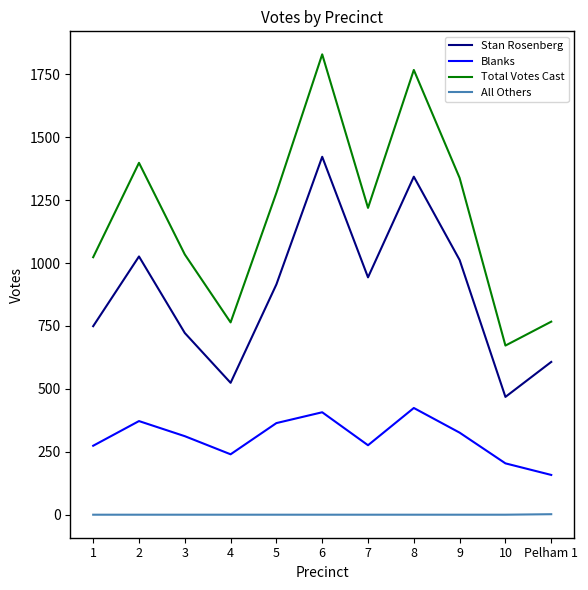

What is the average value of the Total Votes Cast series?

1190